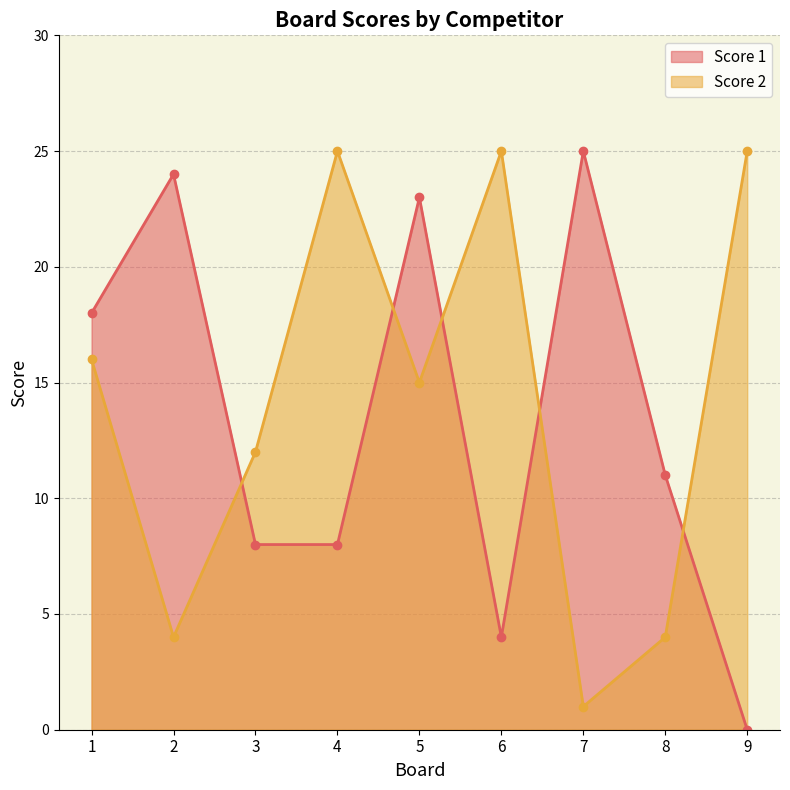

What is the spread (max minus min) of values at 9?

25